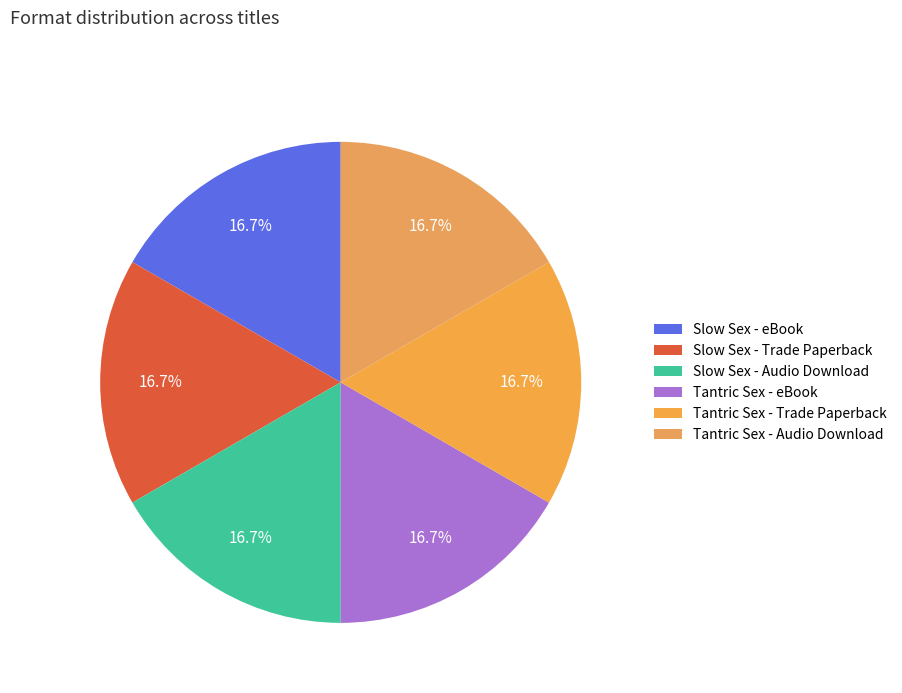

Count the number of slices in the pie.

6